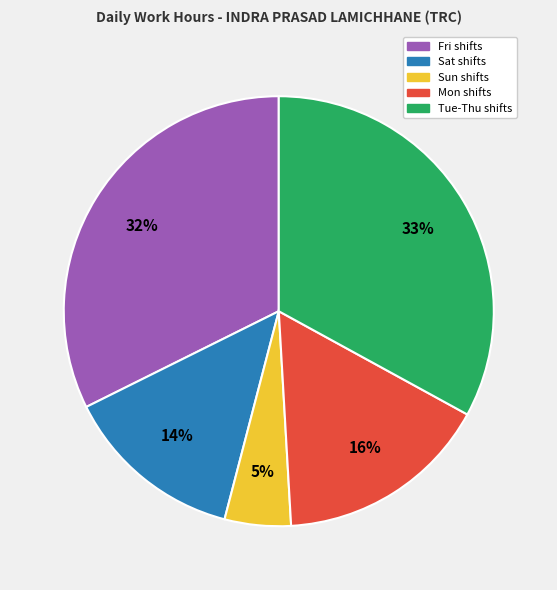

Does any single category account for the majority?

No